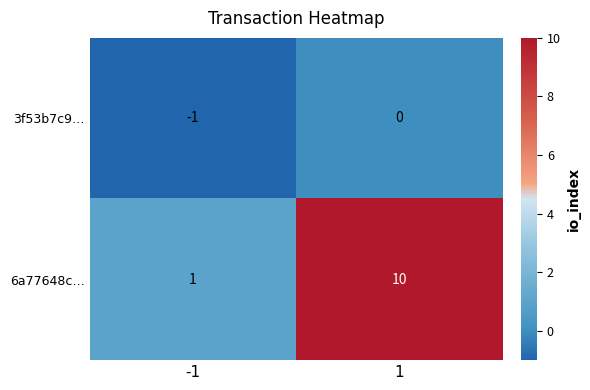

What is the sum of the 6a77648c… values at -1 and 1?

11